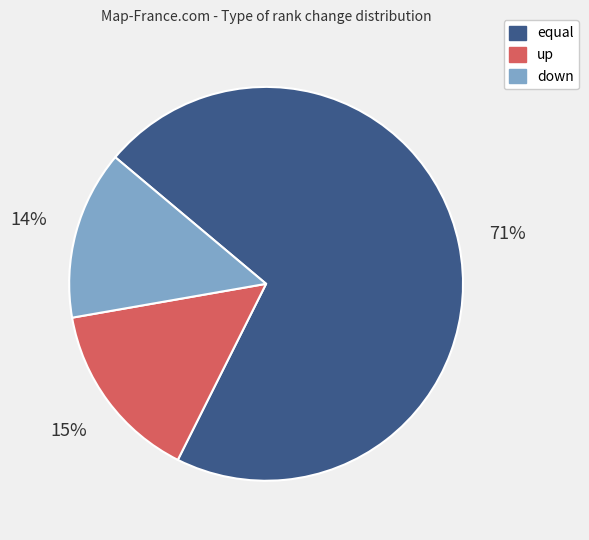

How many segments does this pie chart have?

3